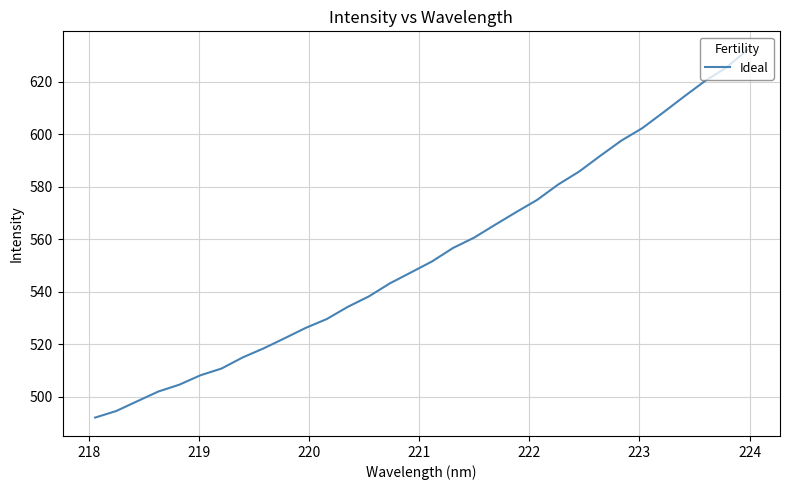

True or false: there are more than 0 points higher than both neighbors.

False